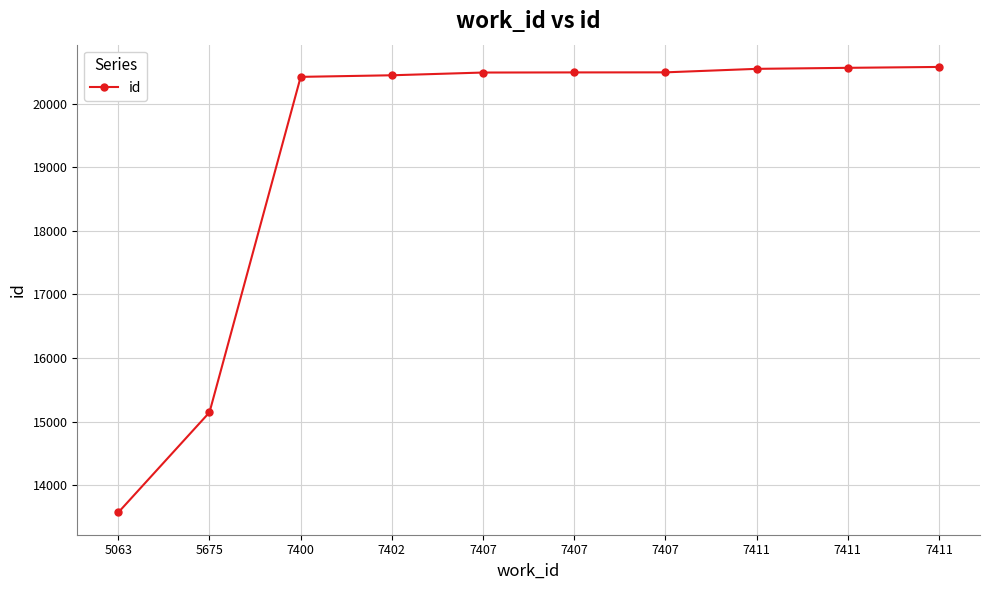

Reading right to left, what are all the values shown in this chart?

7411=20576	7411=20562	7411=20546	7407=20491	7407=20490	7407=20488	7402=20445	7400=20420	5675=15146	5063=13572